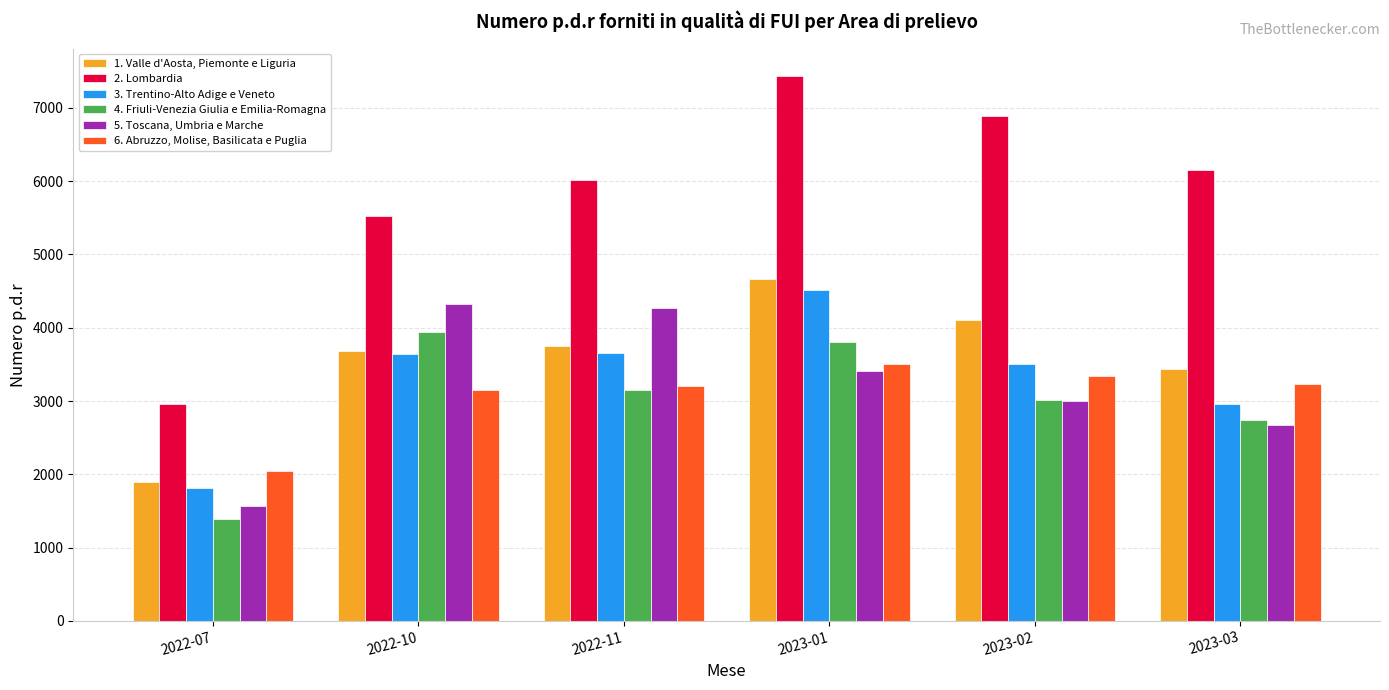

Read the 1. Valle d'Aosta, Piemonte e Liguria value at 2022-11, to the nearest 100.

3800